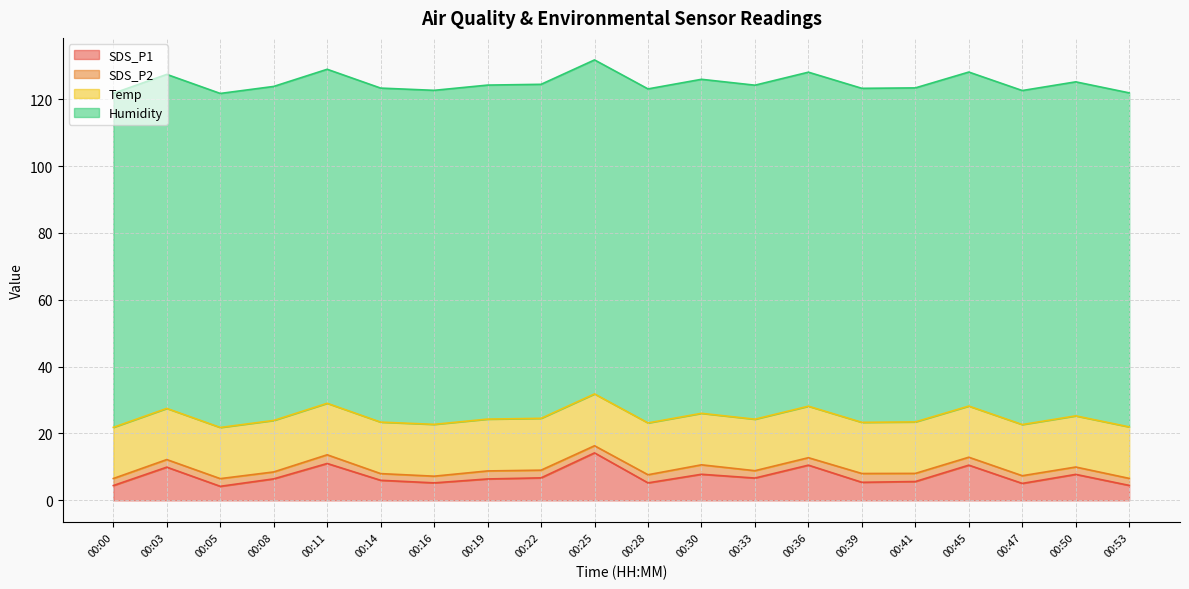

Is the value of Temp at 00:19 greater than the value of Humidity at 00:00?

No